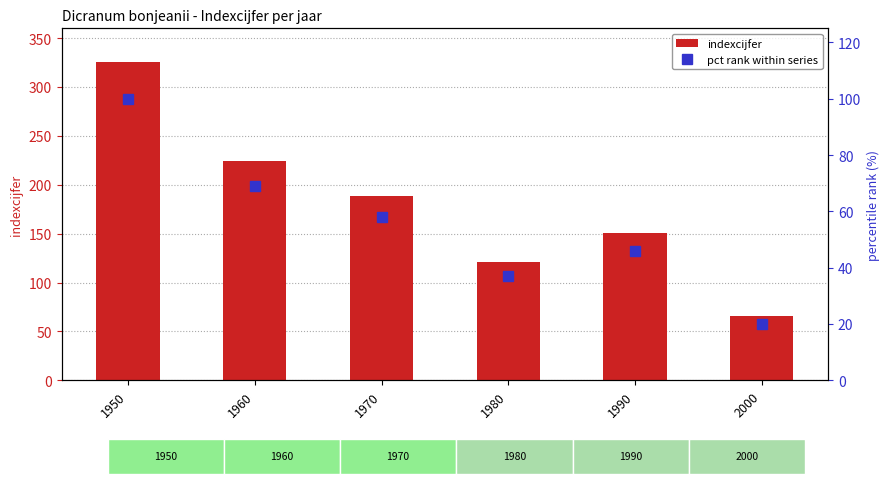

What is the lowest value of the indexcijfer series?

66